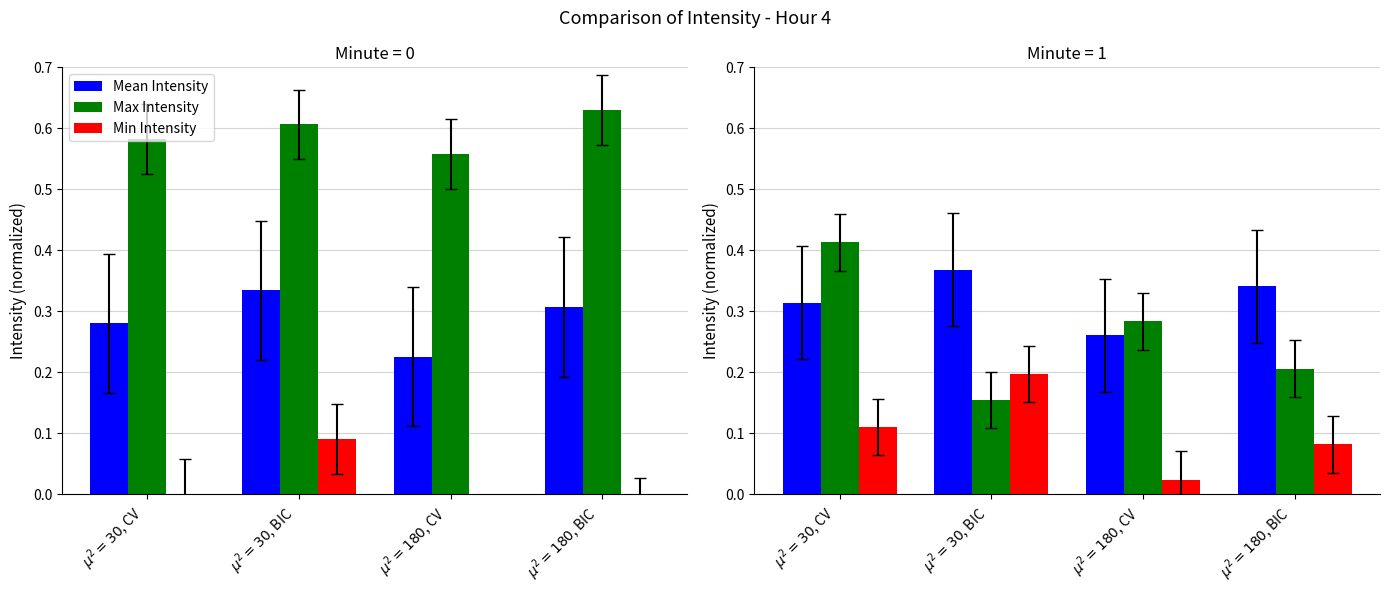

The value of Mean Intensity at $\mu^2=30$, CV is 0.1. True or false?

False